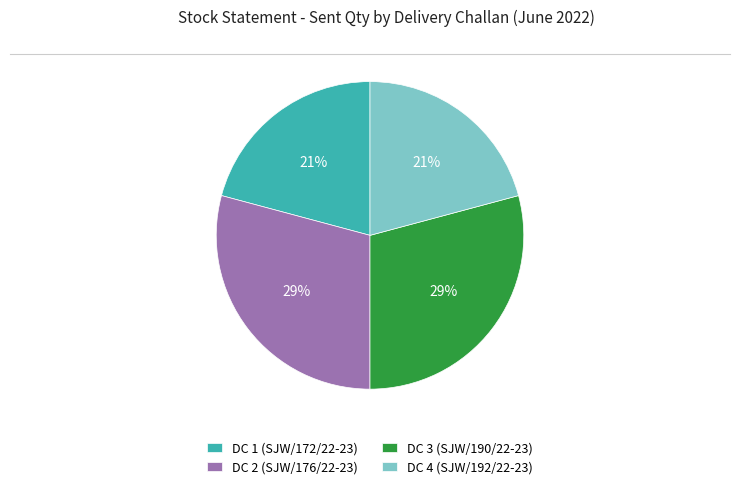

To the nearest percent, what portion does DC 3 (SJW/190/22-23) represent?

29%